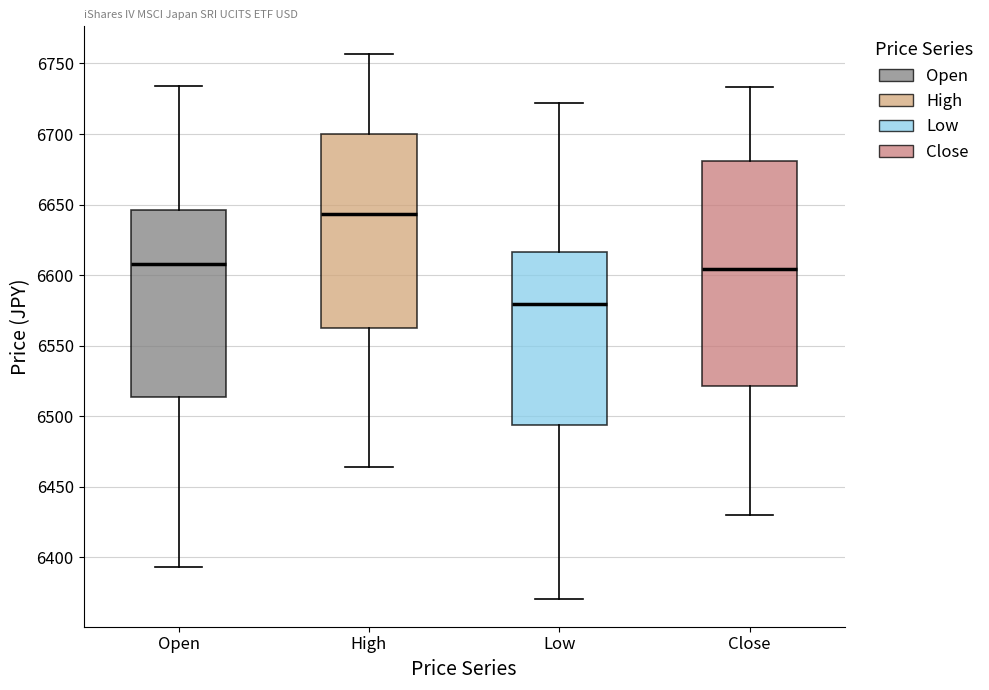

Reading left to right, read every box against the y-axis: the position of its median line, the range the box covers, and the ends of its whiskers. The values are not printed on the chart, so give them approximately, as read against the axis.

Open: median 6610, box 6515 to 6645, whiskers 6395 to 6735
High: median 6645, box 6560 to 6700, whiskers 6465 to 6755
Low: median 6580, box 6495 to 6615, whiskers 6370 to 6720
Close: median 6605, box 6520 to 6680, whiskers 6430 to 6735